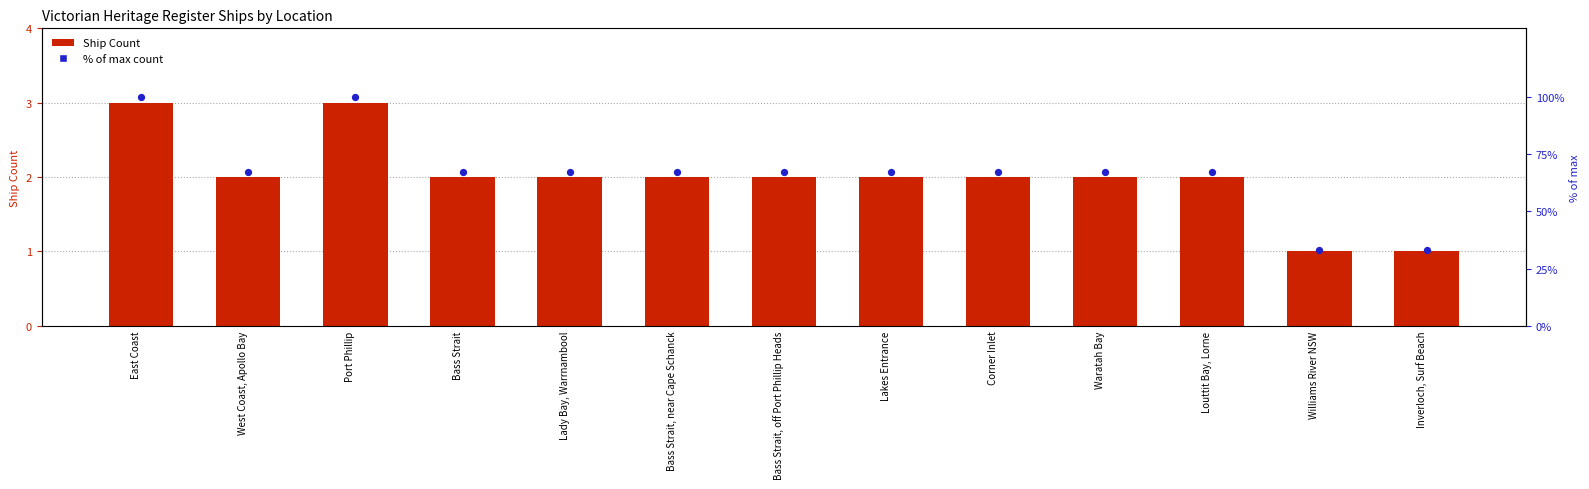

Which series contains the lowest Y value?

Ship Count